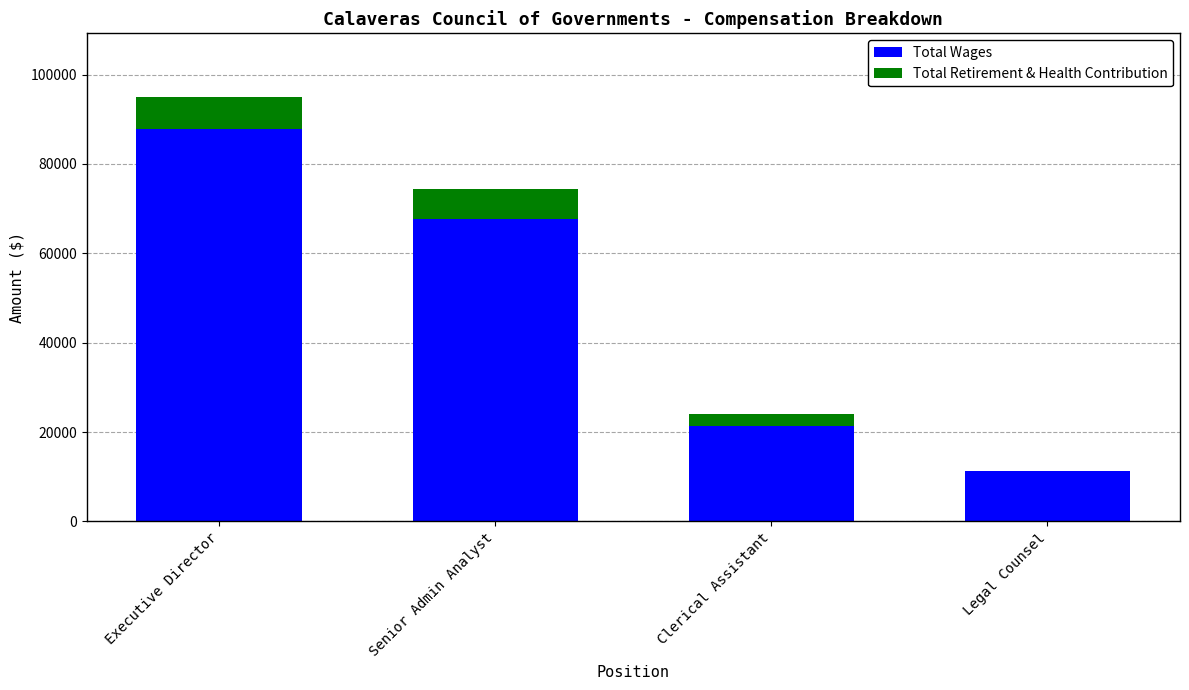

What is the highest value of the Total Wages series?

87908